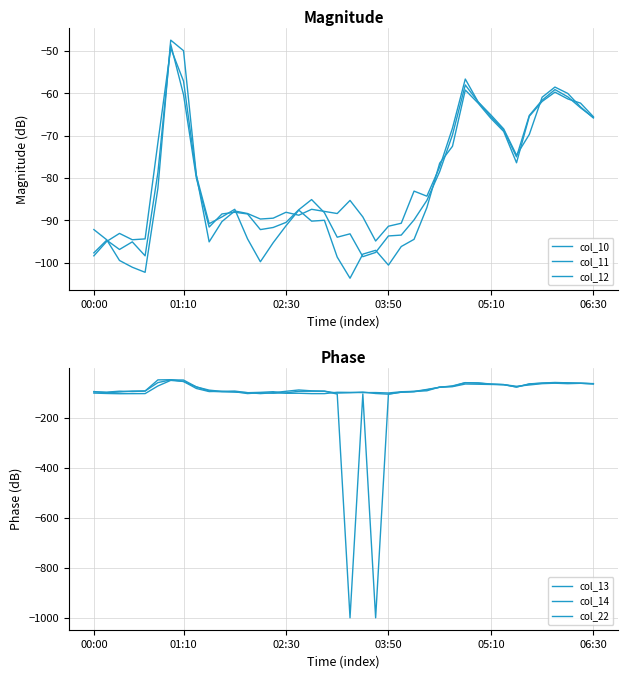

Which series has the largest range (max minus min)?

col_14